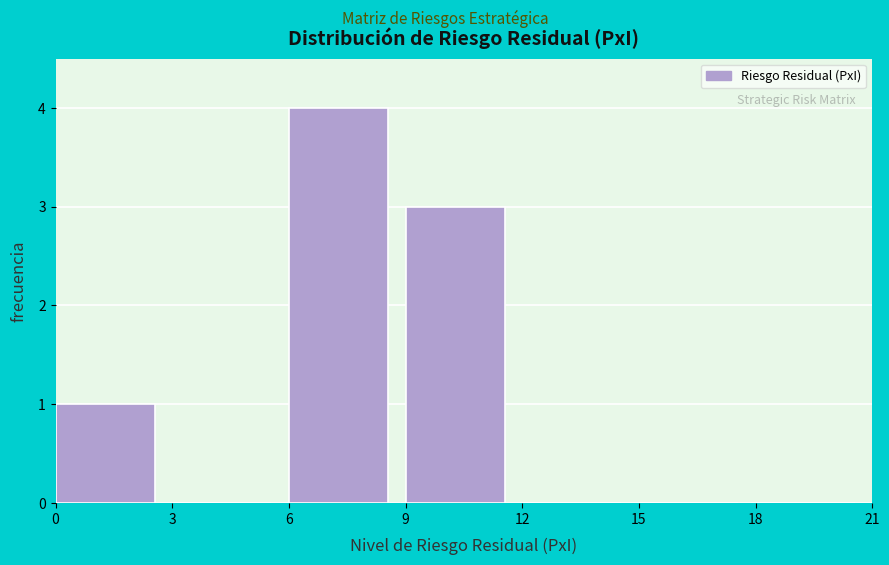

Reading left to right, transcribe this chart: for each bar, give the range it covers on the x-axis and its height. The values are not printed on the chart, so give them approximately, as read against the axis.

0 to 3: 1
3 to 6: 0
6 to 9: 4
9 to 12: 3
12 to 15: 0
15 to 18: 0
18 to 21: 0